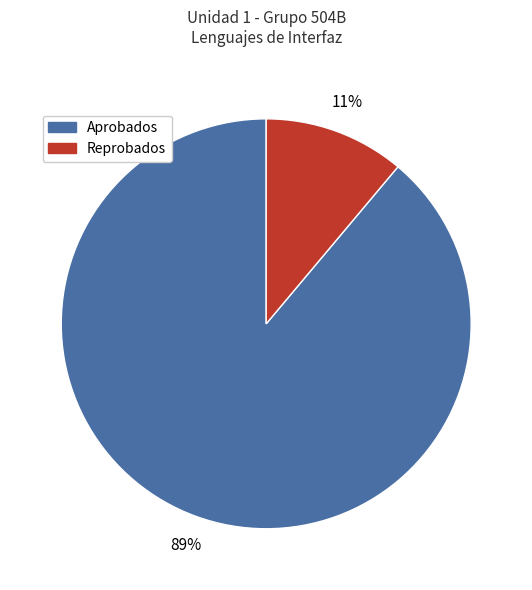

Rank the categories by value from highest to lowest.

Aprobados, Reprobados